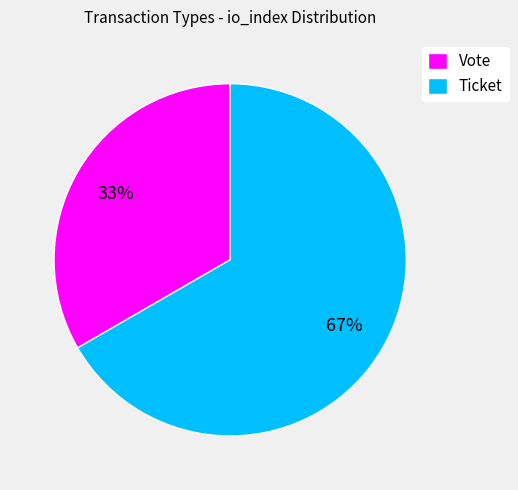

To the nearest percent, what is the combined percentage of Vote and Ticket?

100%